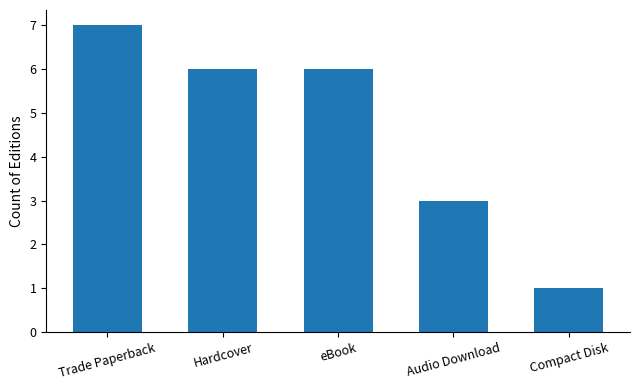

What is the change in value from Trade Paperback to Compact Disk?

-6